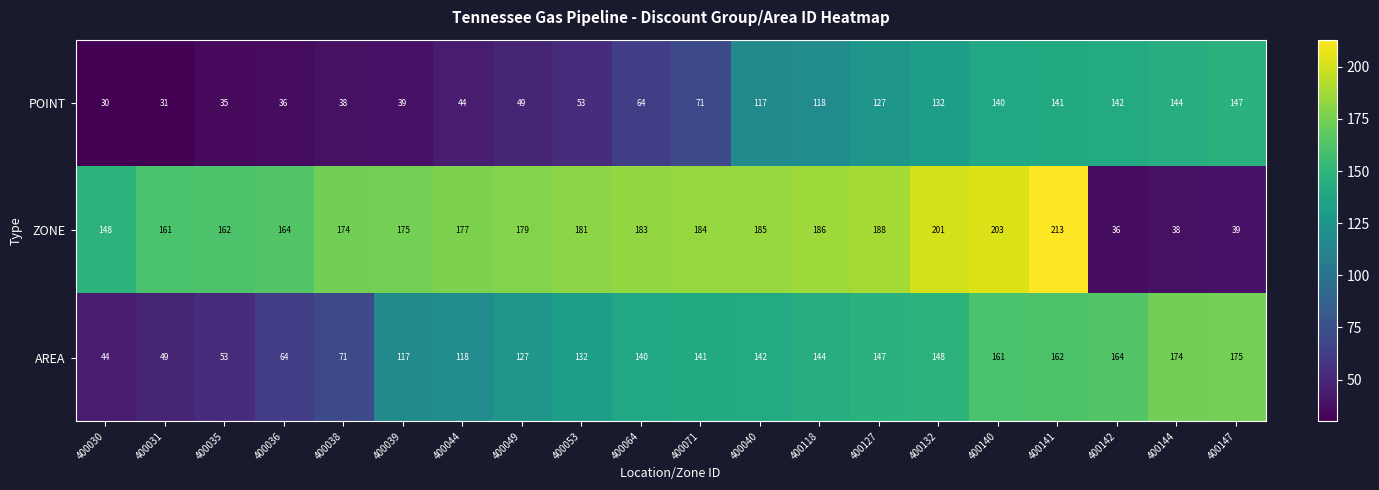

What is the total value across all series at 400071?

396